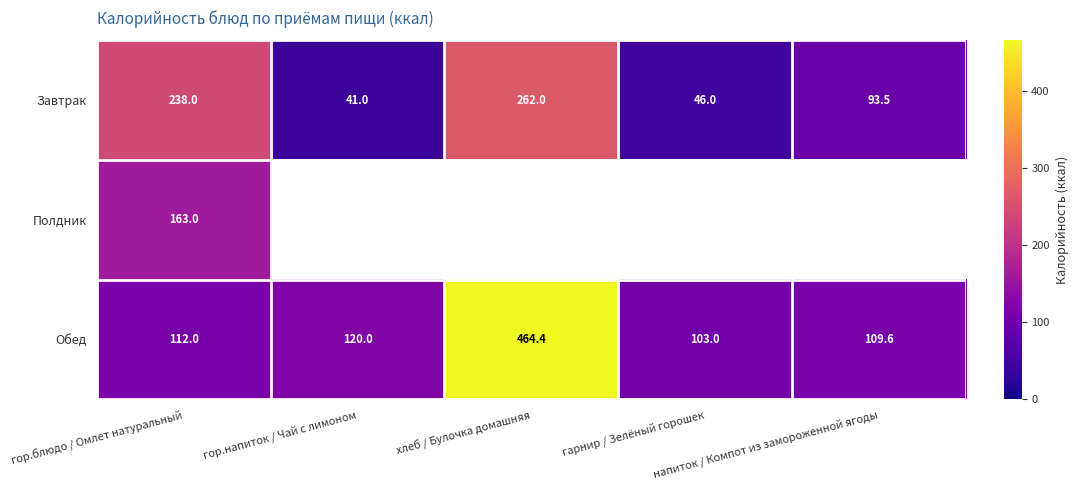

What is the highest value of the Завтрак series?

262.0